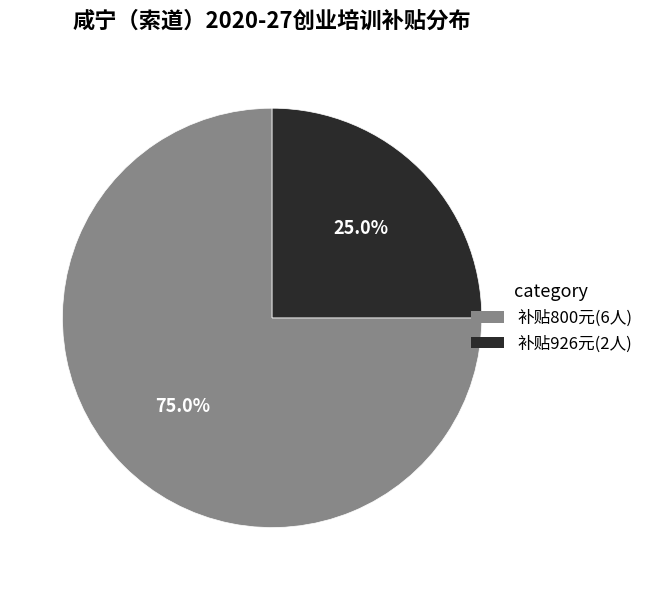

Does any single category account for the majority?

Yes